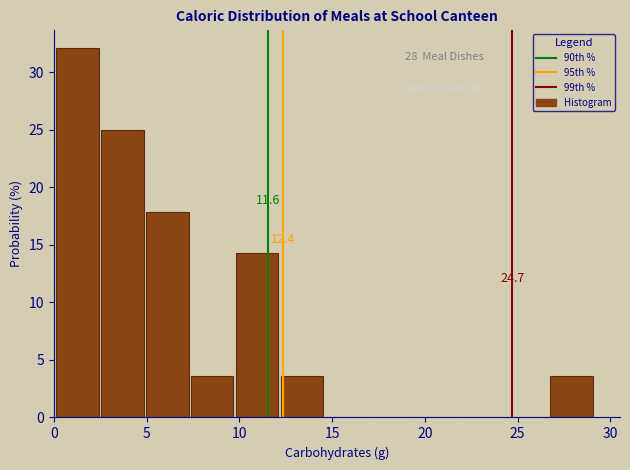

Over which range of the x-axis is the bar tallest?

0.0 to 2.5